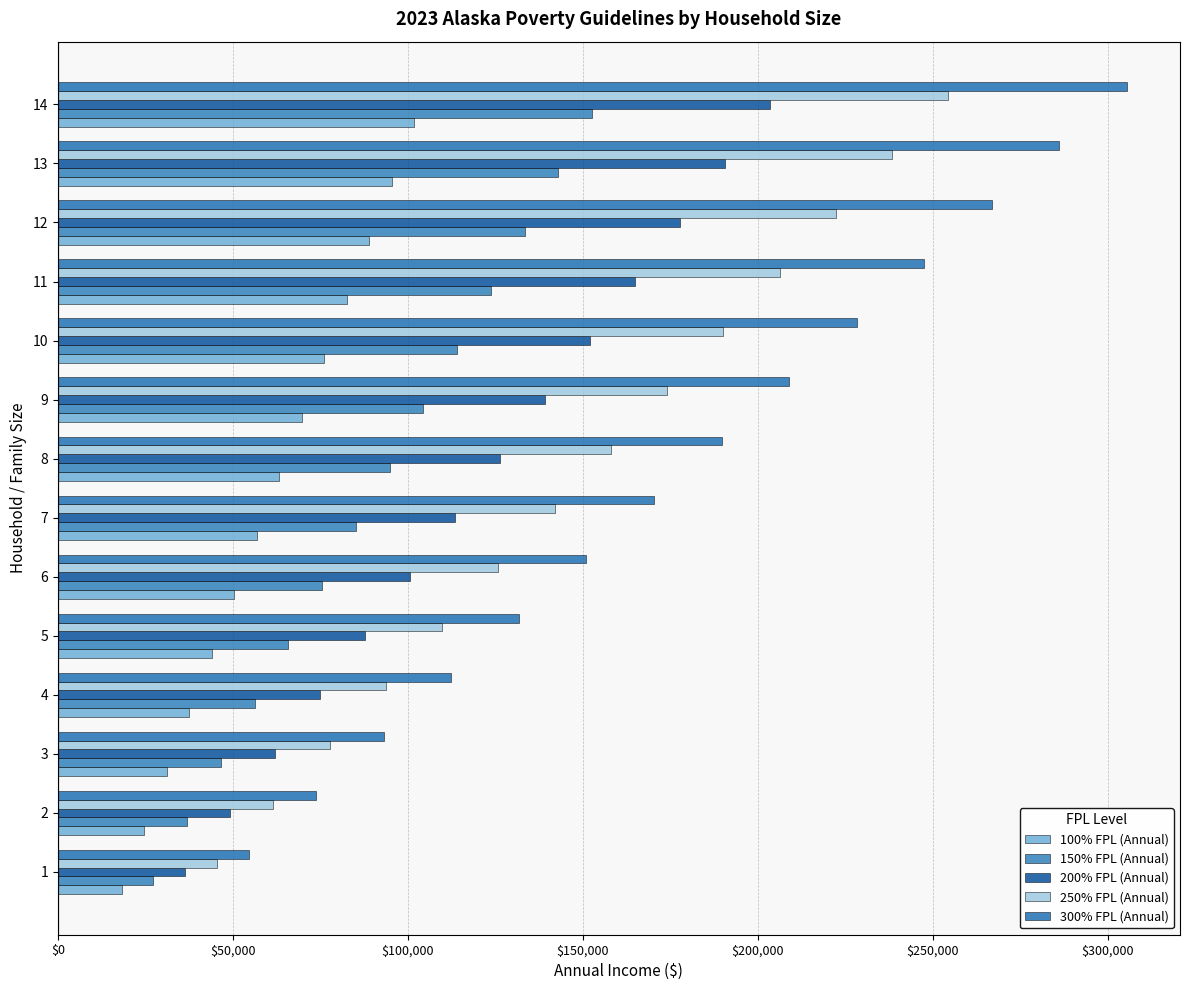

Is the value of 200% FPL (Annual) at 12 greater than the value of 100% FPL (Annual) at 10?

Yes